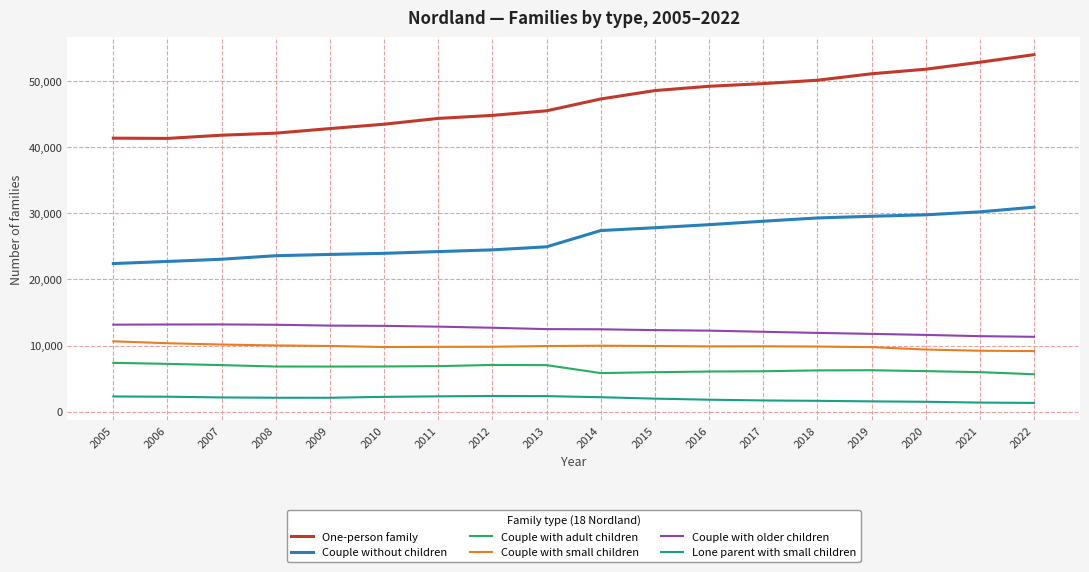

Which series has the largest range (max minus min)?

One-person family